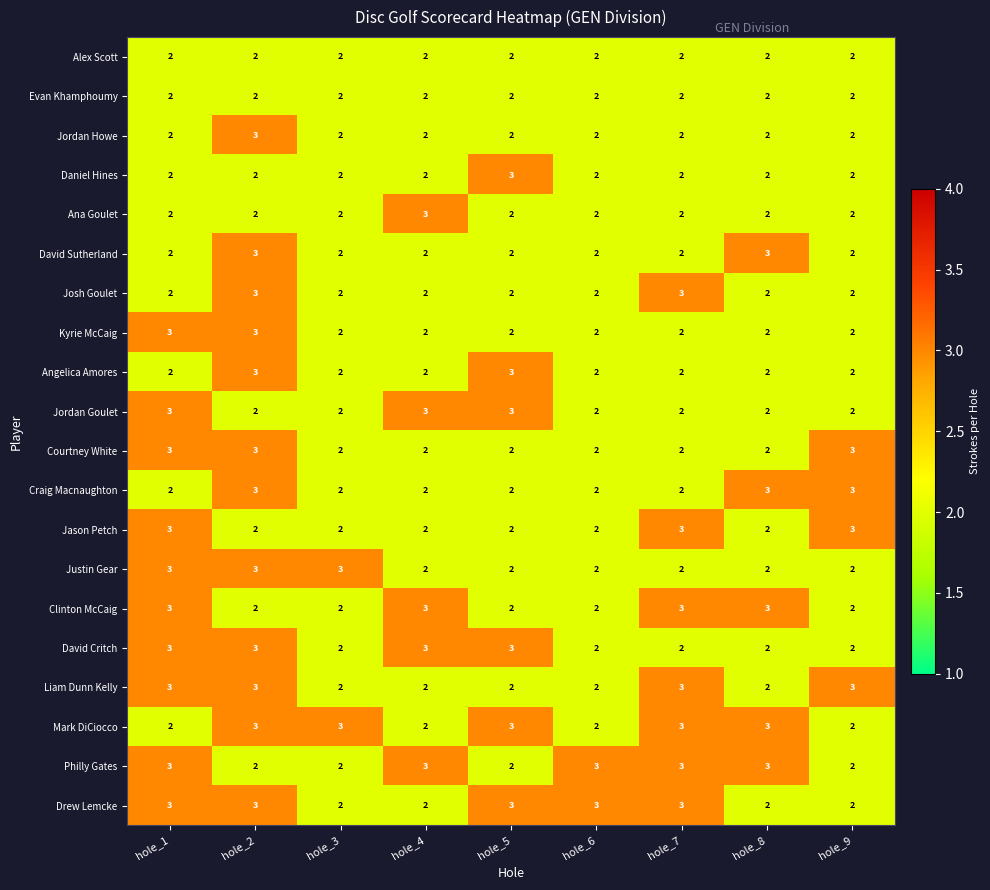

What is the difference between the highest and lowest values at hole_8?

1